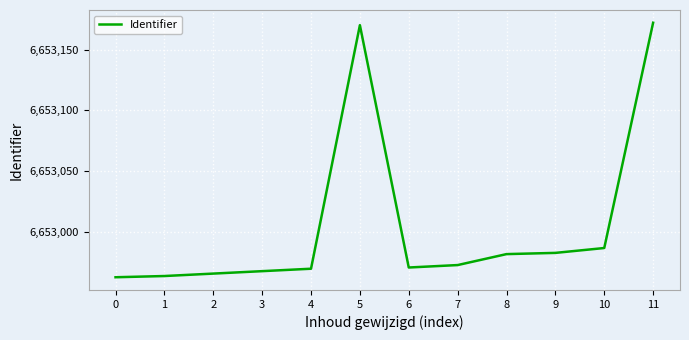

How many lines are shown in the chart?

1